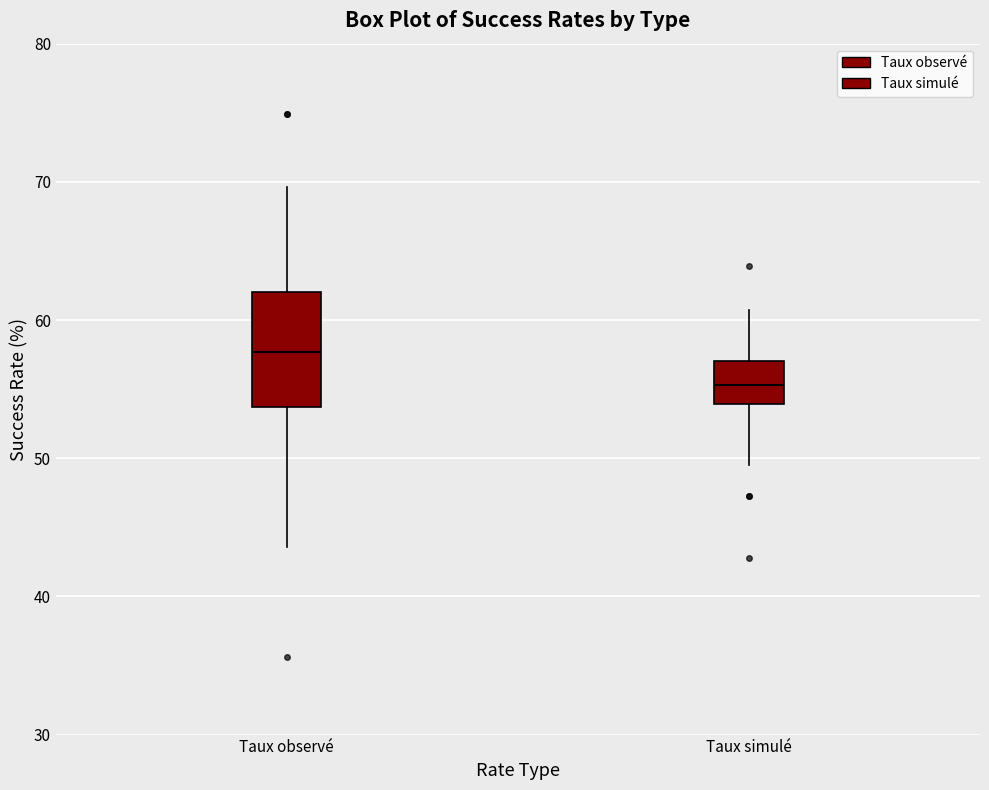

Which box's median line is the lowest?

Taux simulé